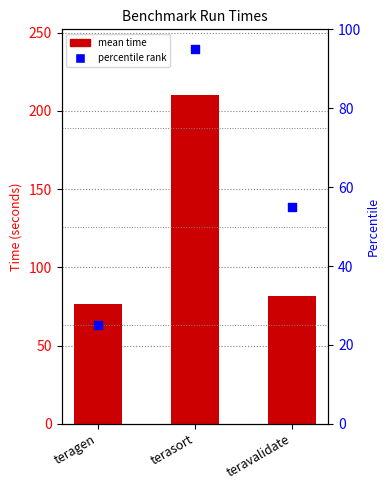

At how many categories does at least one series exceed 207?

1